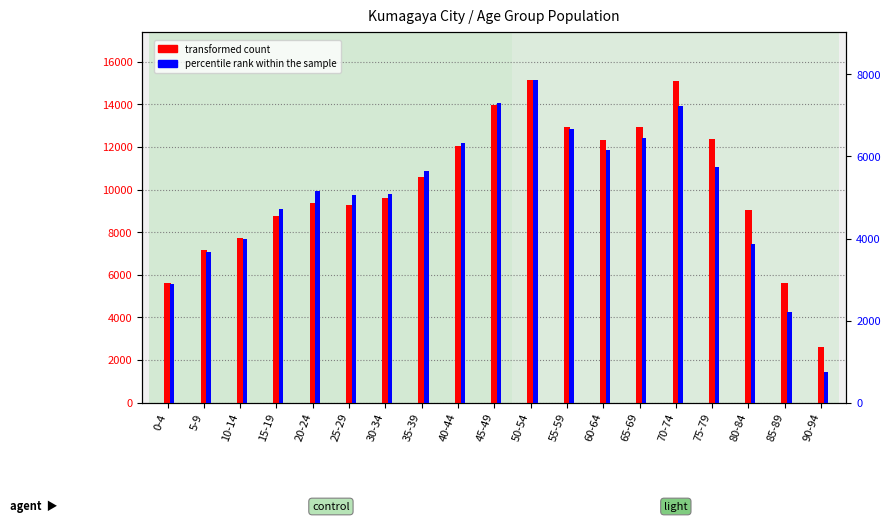

List the series in order of their overall mean, highest first.

transformed count, percentile rank within the sample